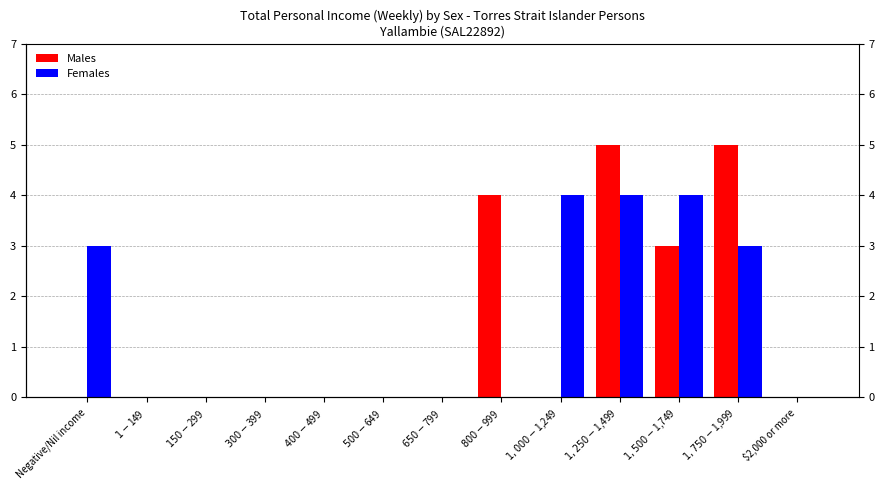

What is the highest value of the Males series?

5